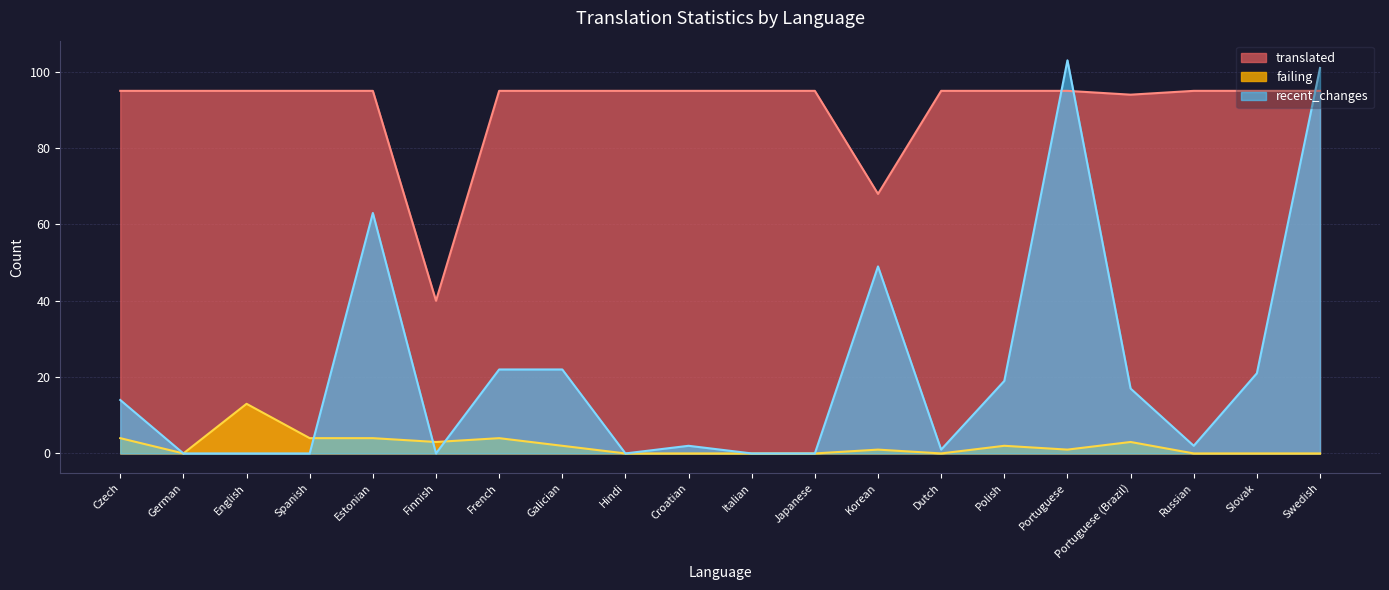

The translated series shows 95 at Dutch. True or false?

True